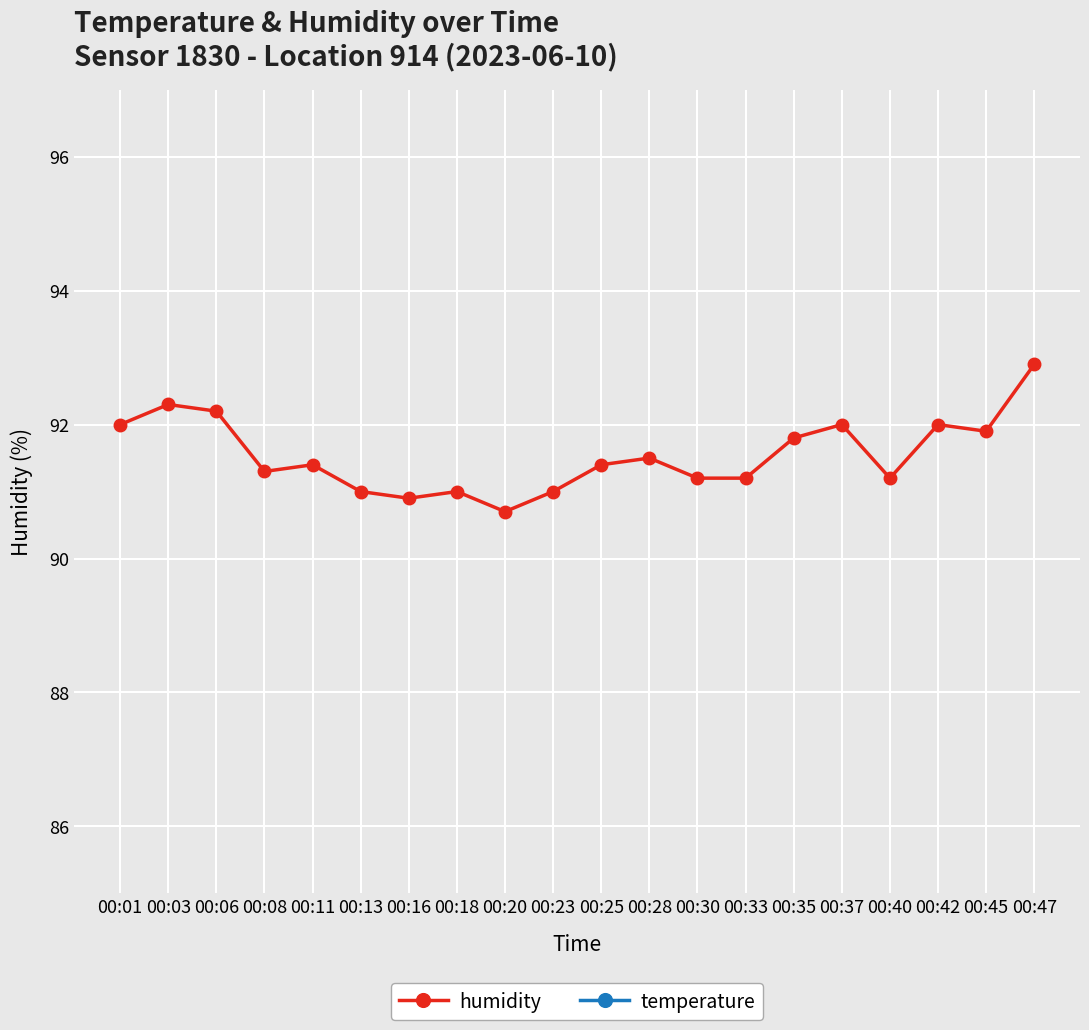

What is the maximum value shown in the chart?

92.9